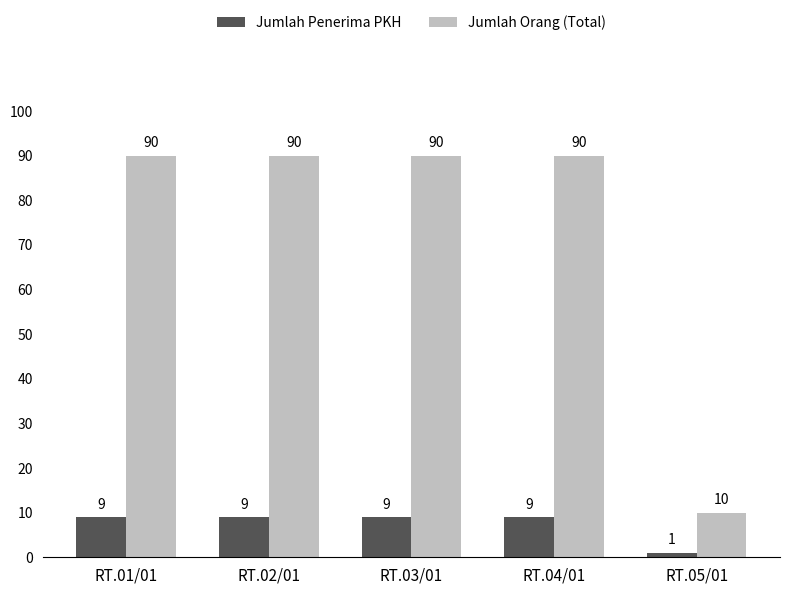

What is the value of the Jumlah Orang (Total) bar at the 1st from the left?

90